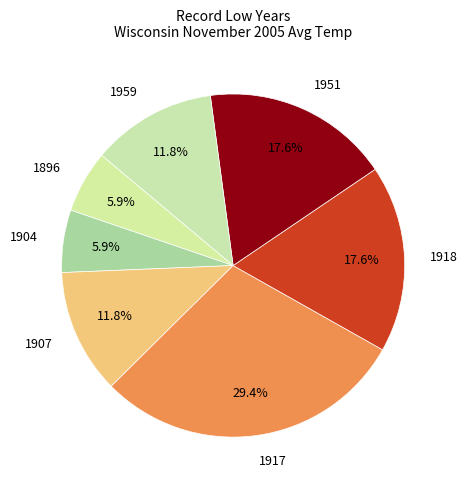

What portion of the pie excludes 1951?

82.4%